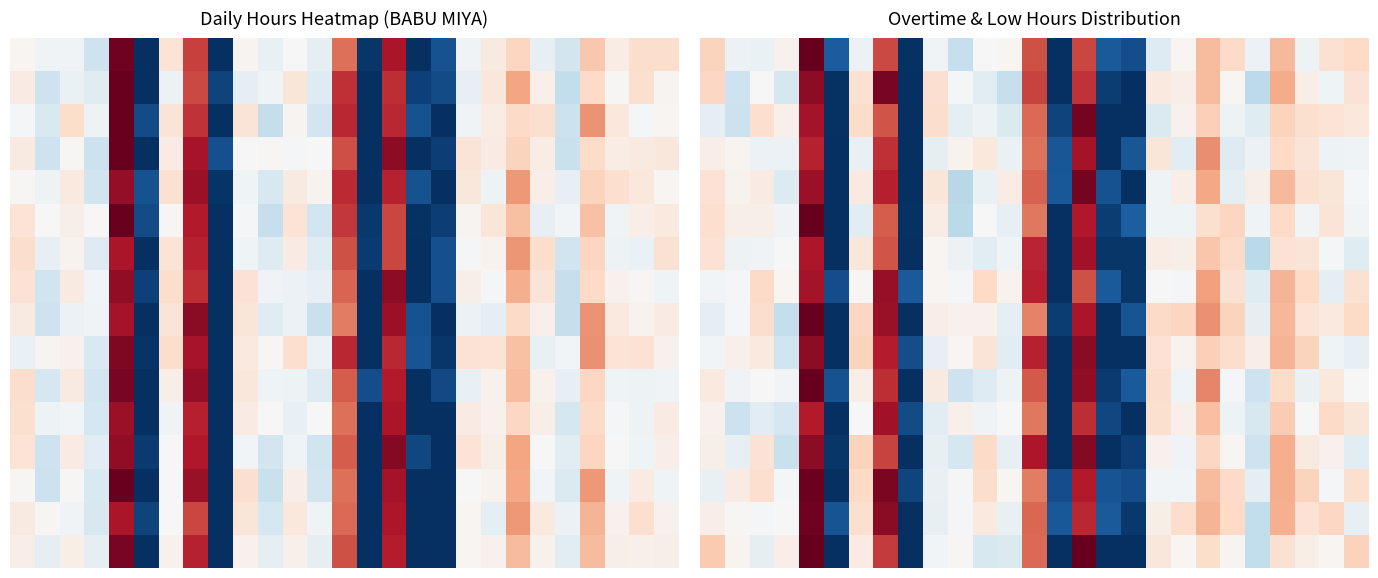

What is the greatest value displayed?

1.1